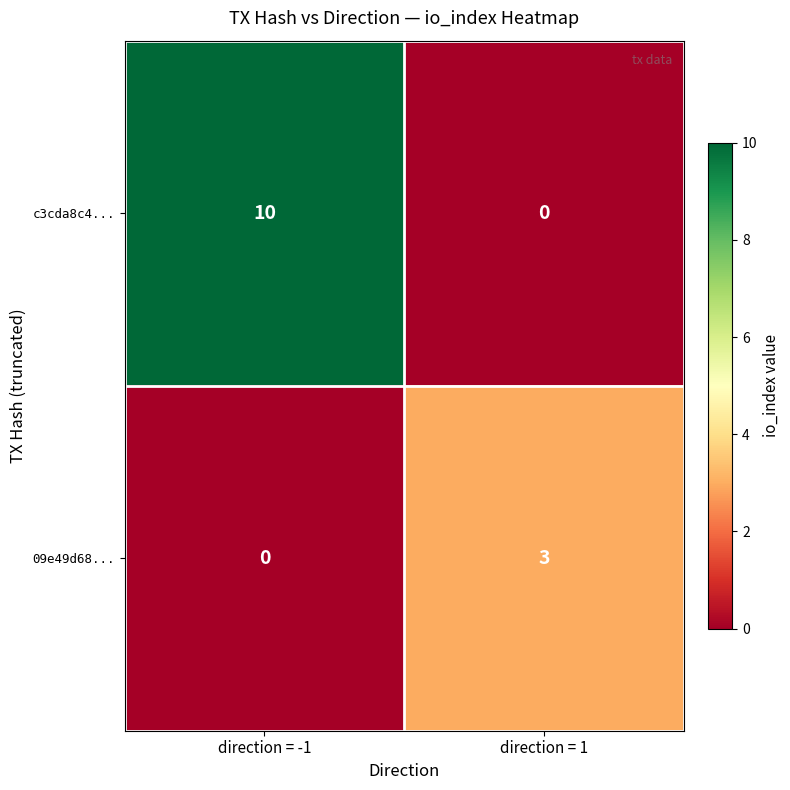

Reading right to left, transcribe all the data shown in this chart.

c3cda8c4...: 0	10
09e49d68...: 3	0